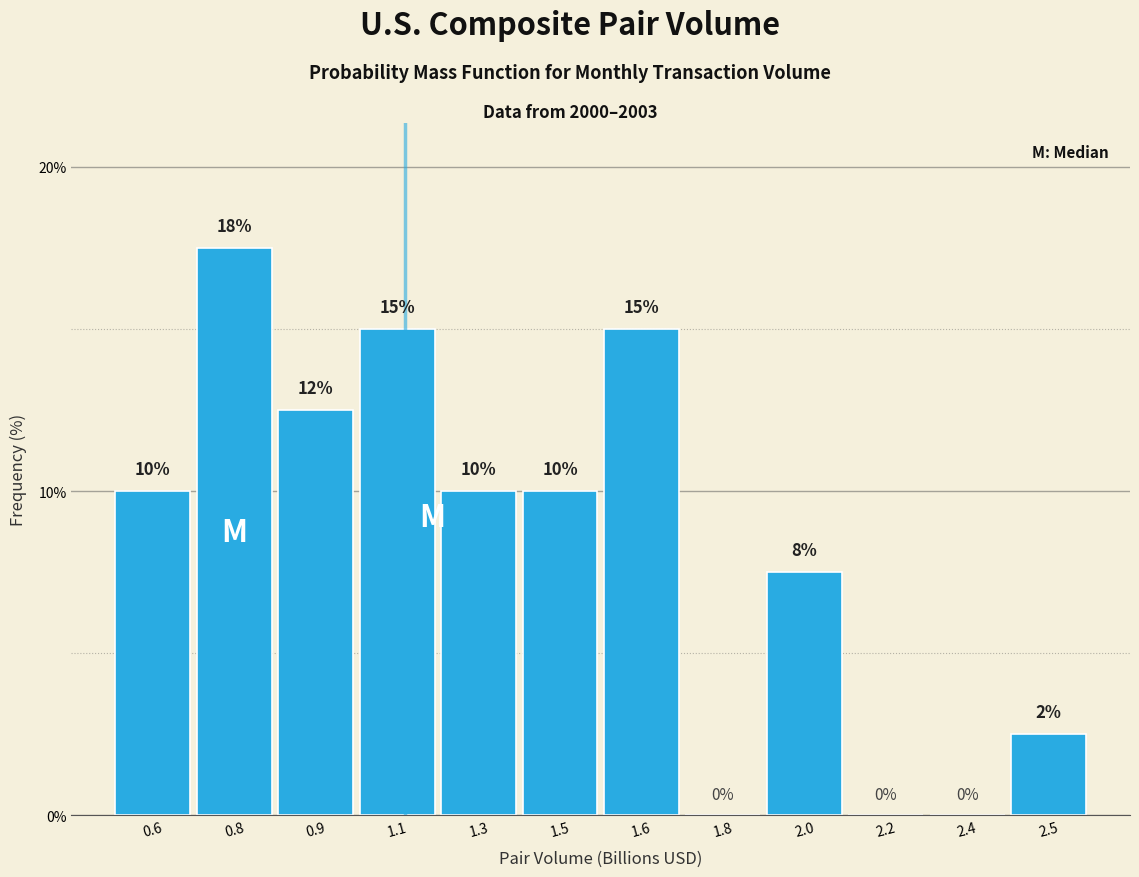

The value at 2.0 is 7.5. True or false?

True